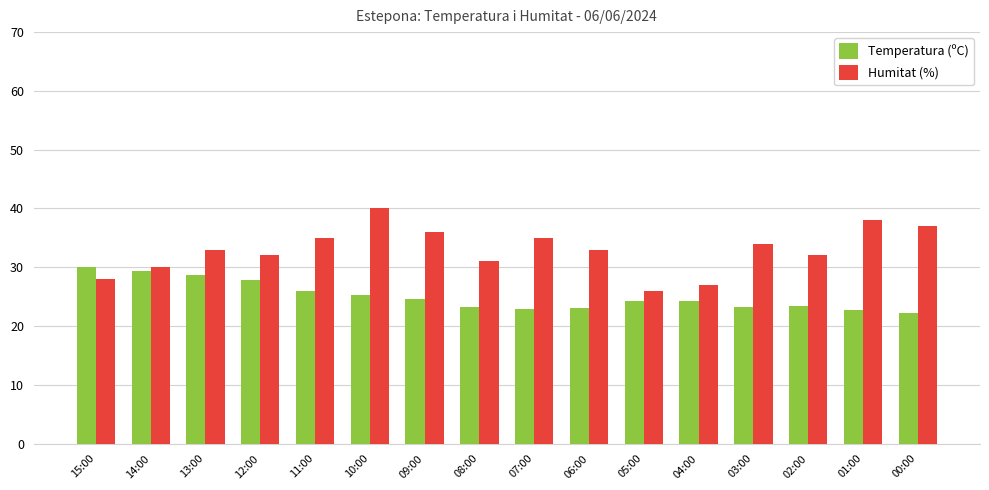

What is the greatest value displayed?

40.0